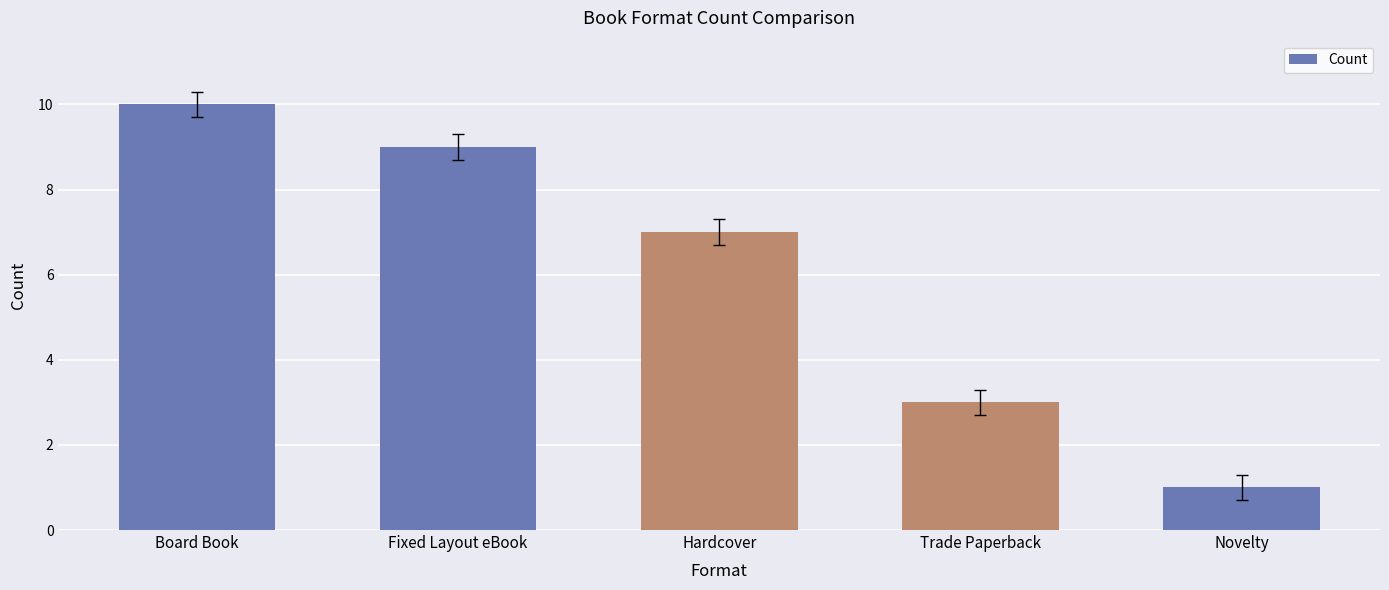

Read the value at Hardcover.

7